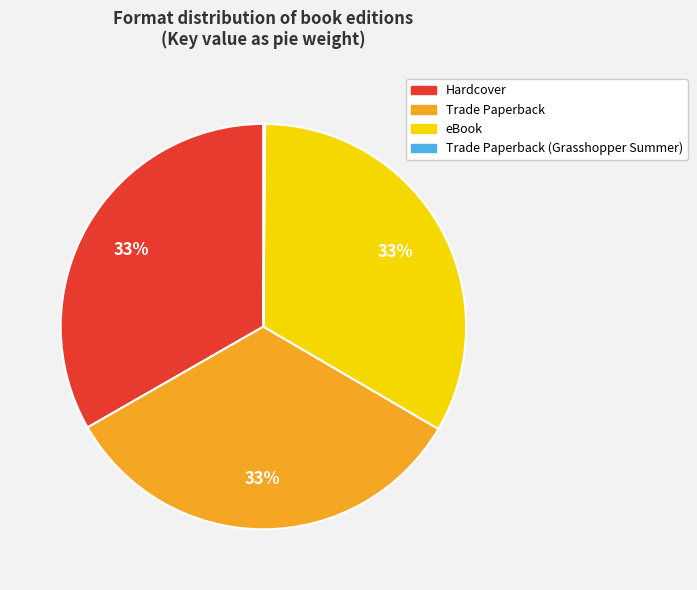

To the nearest percent, what percentage of the pie is eBook?

33%